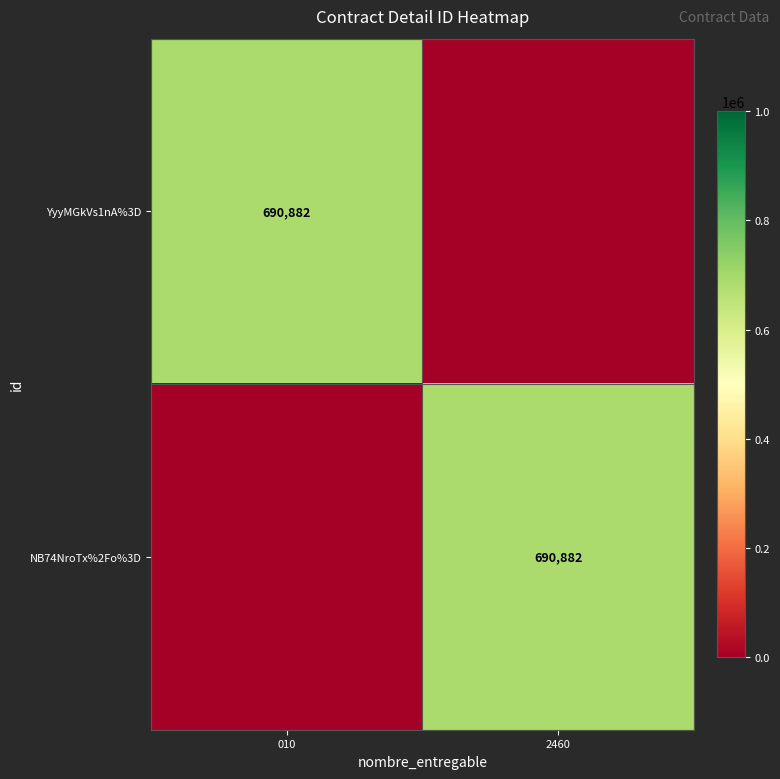

Is it true that YyyMGkVs1nA%3D equals 690882 at 010?

True